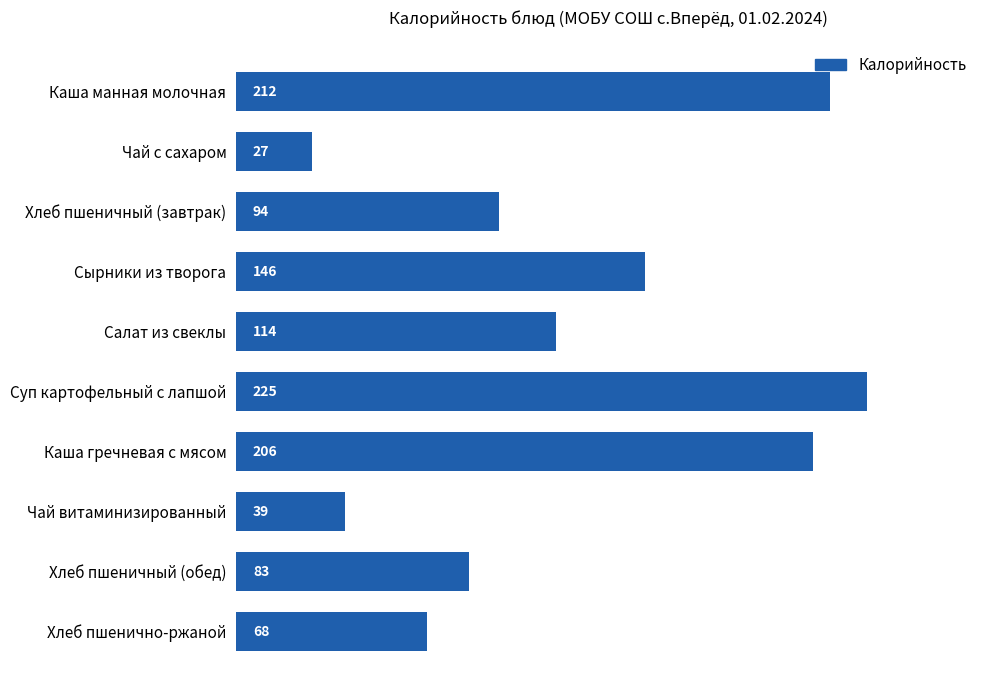

List the labels in order of value, largest first.

Суп картофельный с лапшой, Каша манная молочная, Каша гречневая с мясом, Сырники из творога, Салат из свеклы, Хлеб пшеничный (завтрак), Хлеб пшеничный (обед), Хлеб пшенично-ржаной, Чай витаминизированный, Чай с сахаром